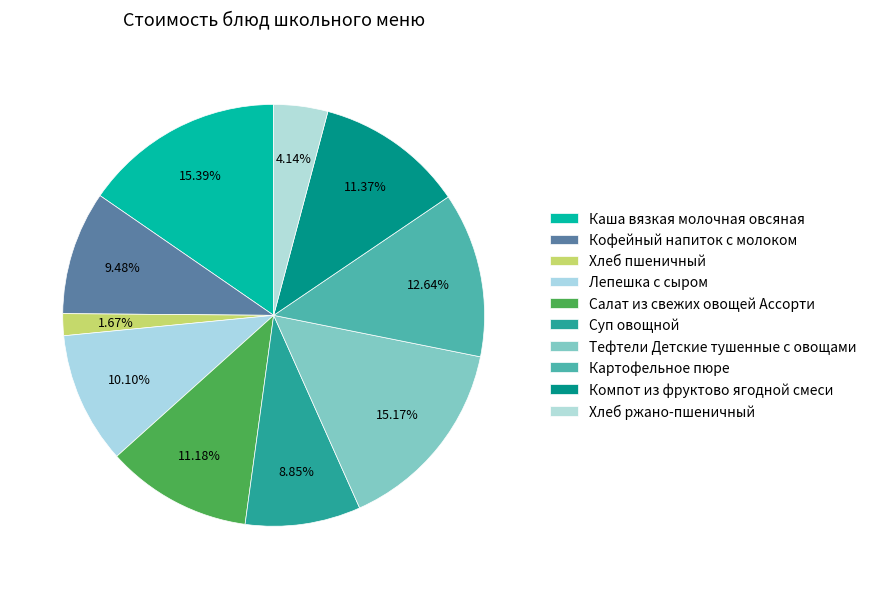

Which category has the biggest portion of the pie?

Каша вязкая молочная овсяная